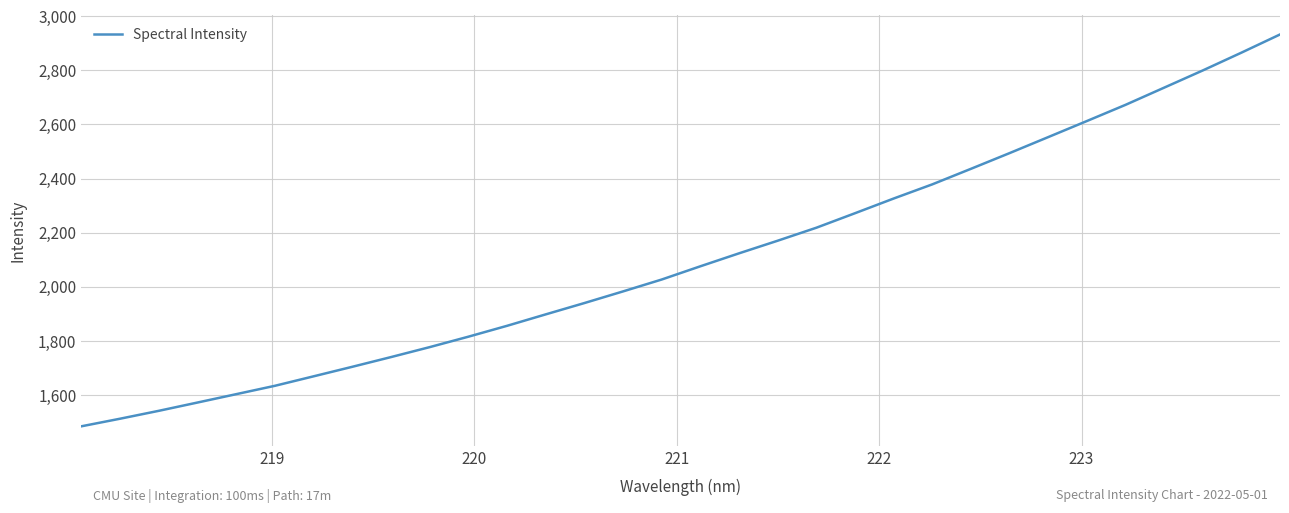

What is the smallest value displayed?

1483.8